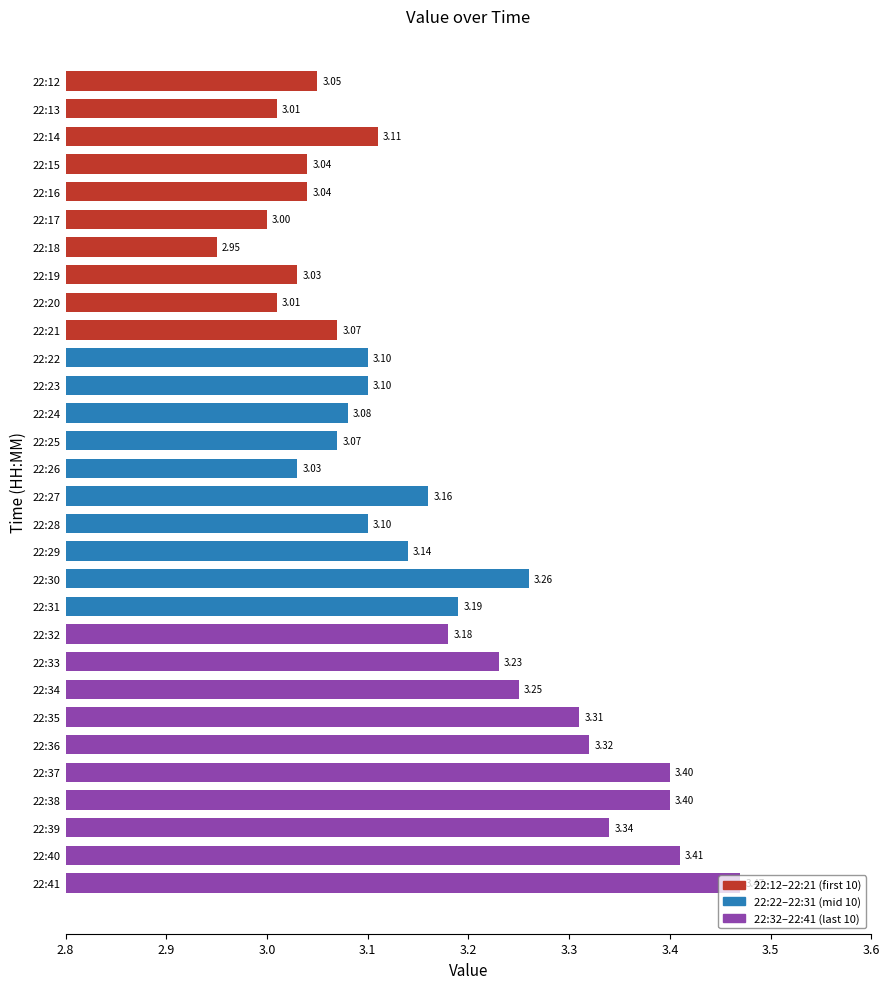

What is the difference between the second highest and second lowest values?

0.4